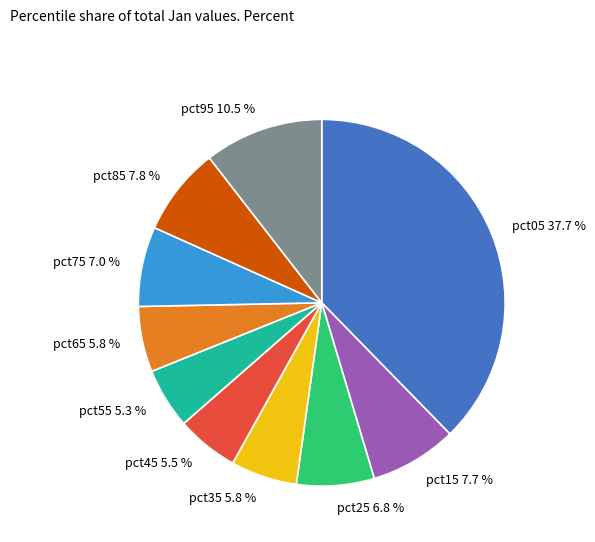

Which category has the biggest portion of the pie?

pct05